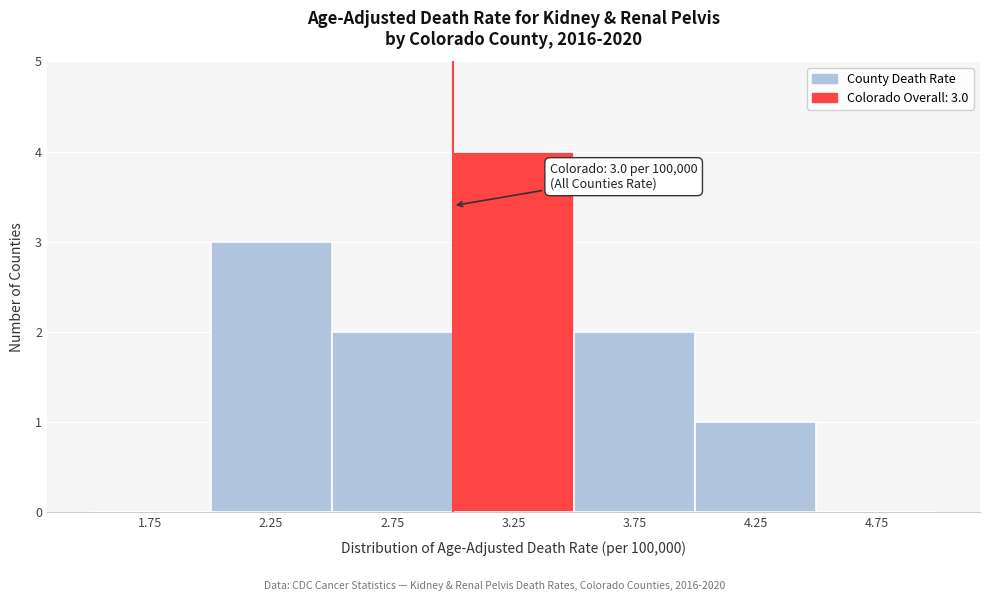

Which range on the x-axis has the tallest bar?

3.0 to 3.5